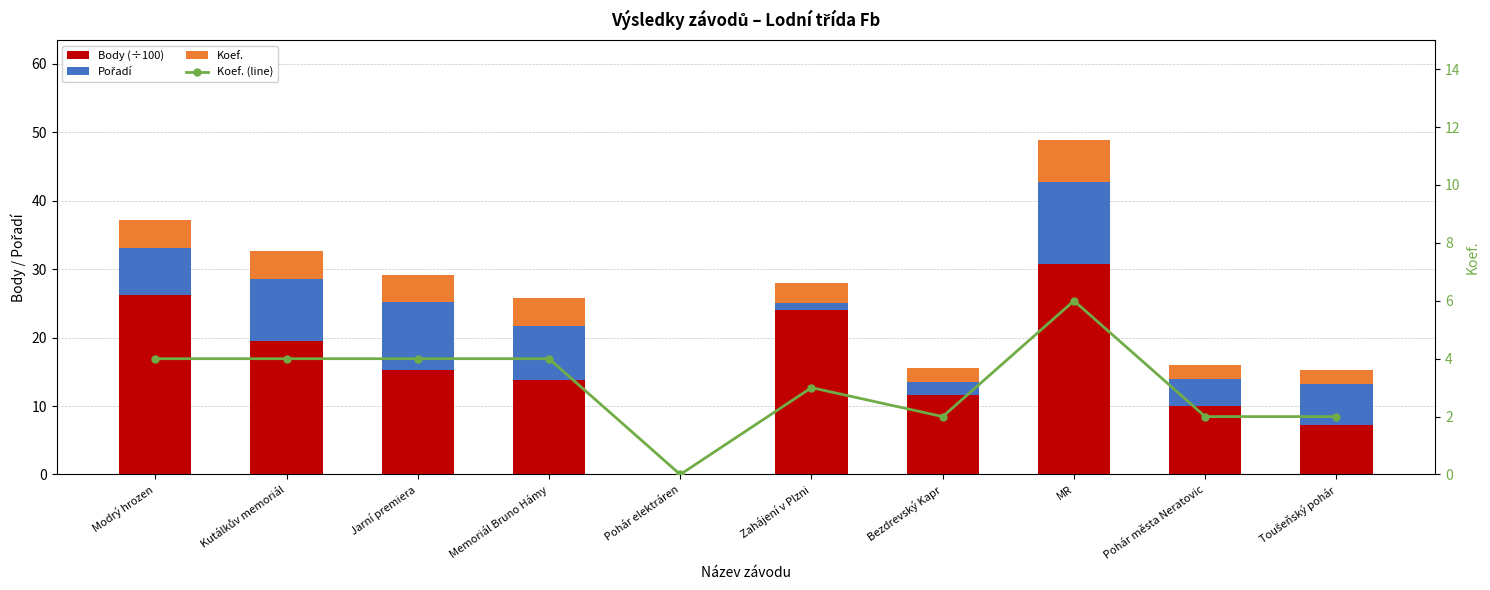

Which category has the lowest value in the Koef. series?

Pohár elektráren